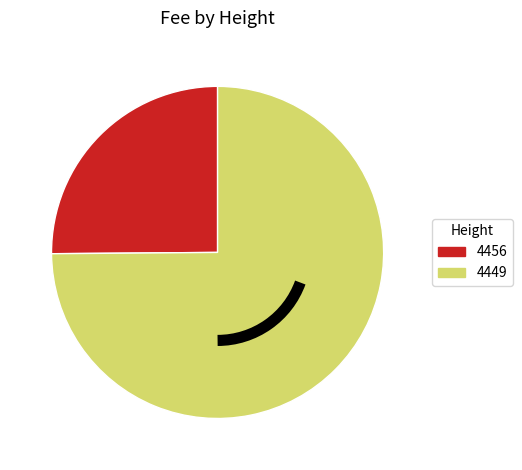

How many slices are in this pie chart?

2